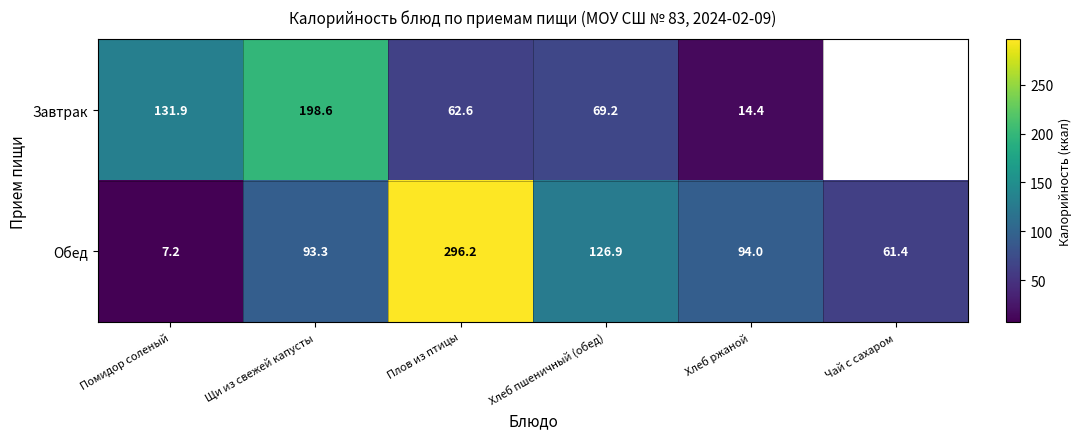

Is the value of Обед at Чай с сахаром greater than the value of Завтрак at Щи из свежей капусты?

No